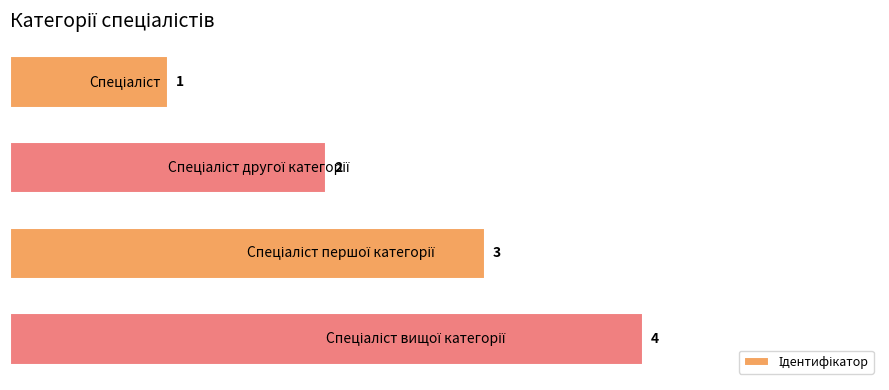

How many series are shown in this chart?

1